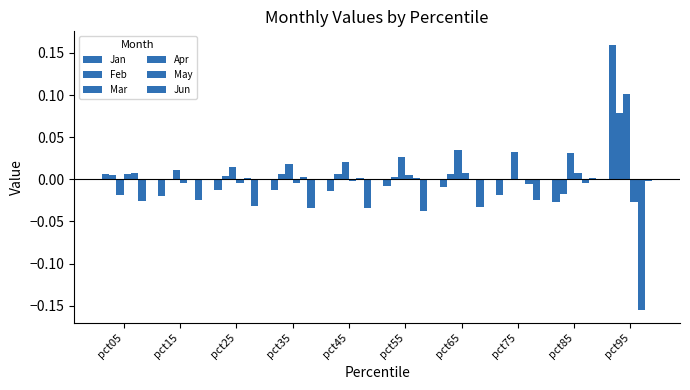

Which series has the largest total across all categories?

Mar